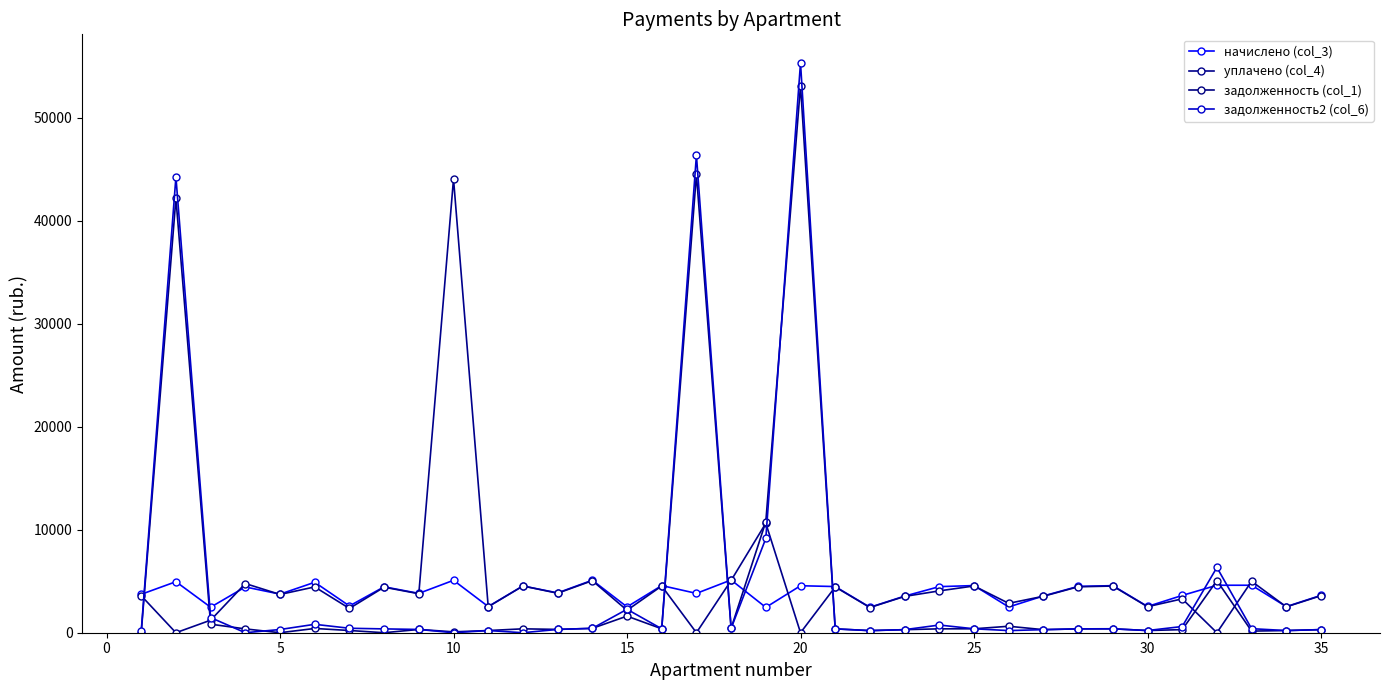

Count the number of categories in the chart.

35